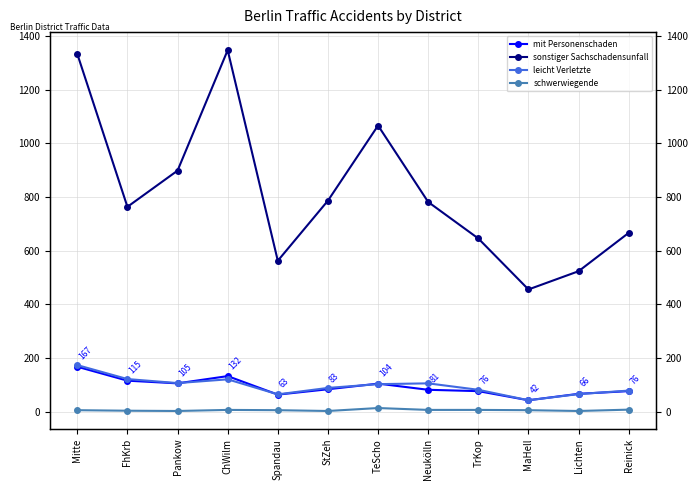

True or false: sonstiger Sachschadensunfall and mit Personenschaden intersect in this chart.

False